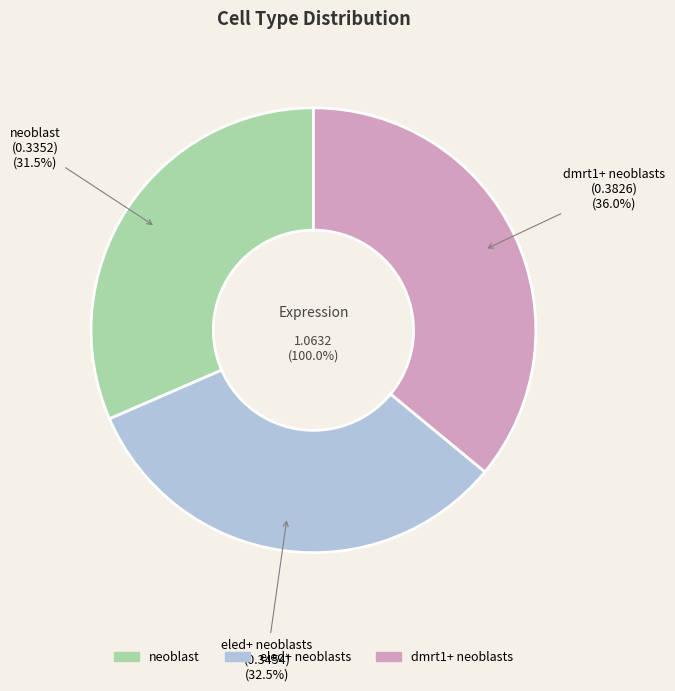

True or false: neoblast accounts for 45% of the total.

False